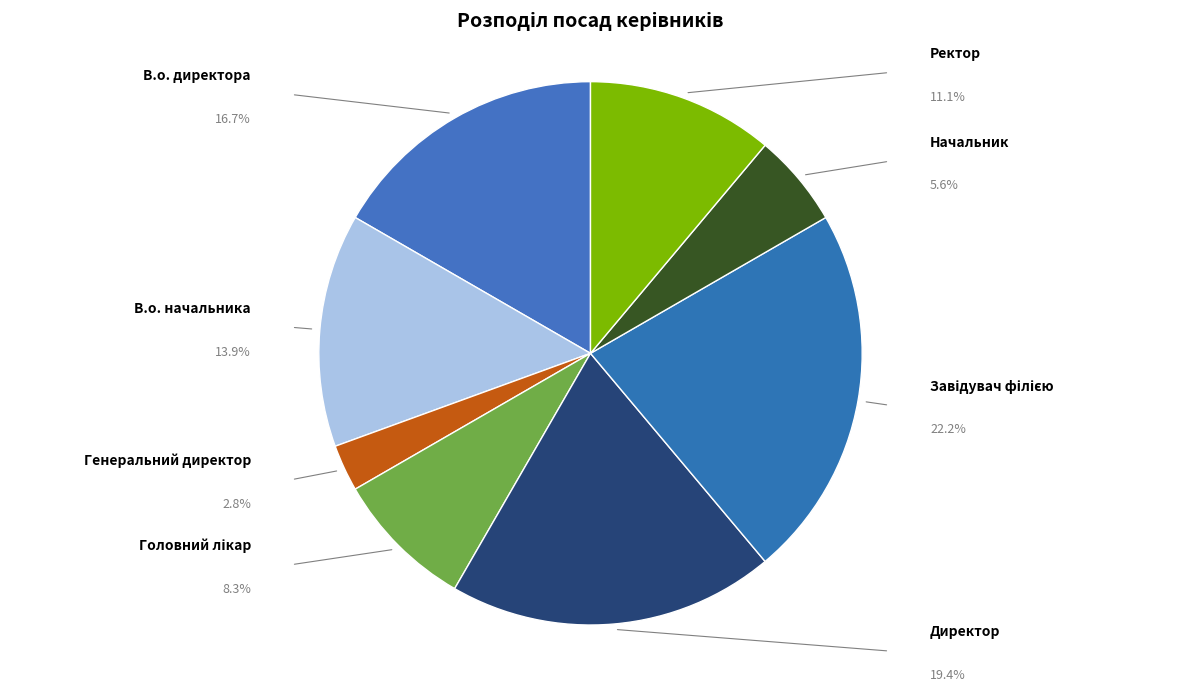

Does any single category account for the majority?

No